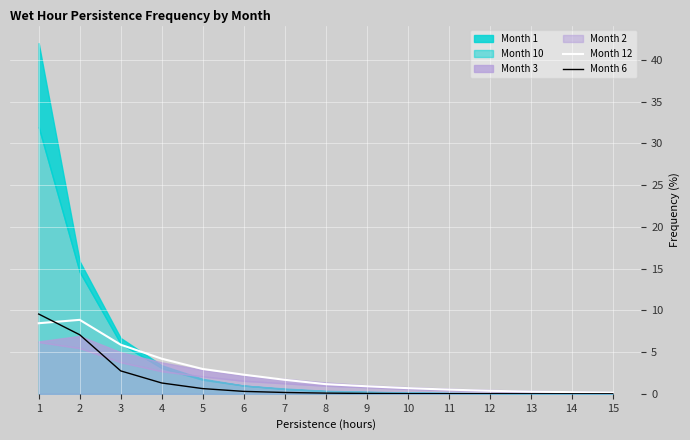

Where is Month 12 nearest to the value 4?

4